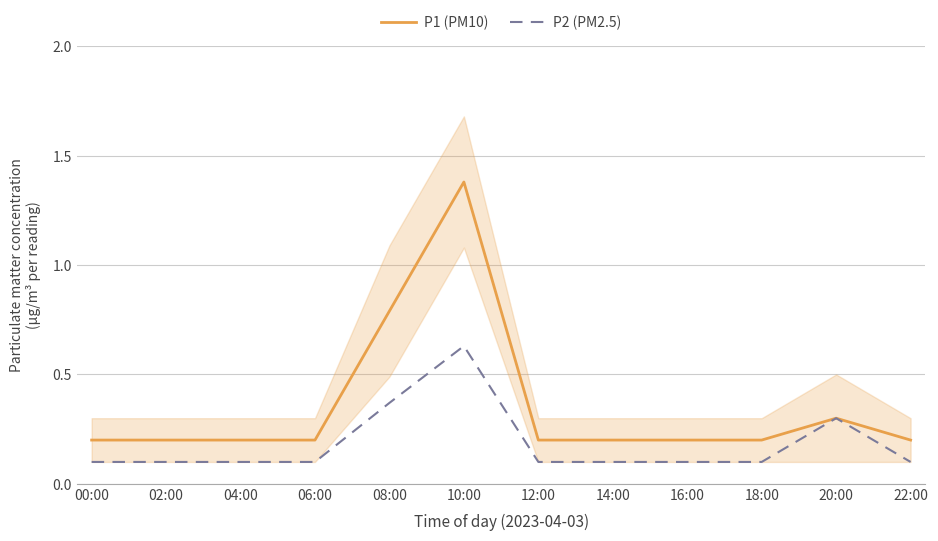

Reading left to right, extract all data points from this chart.

P1 (PM10): 0.2	0.2	0.2	0.2	0.8	1.4	0.2	0.2	0.2	0.2	0.3	0.2
P2 (PM2.5): 0.1	0.1	0.1	0.1	0.4	0.6	0.1	0.1	0.1	0.1	0.3	0.1